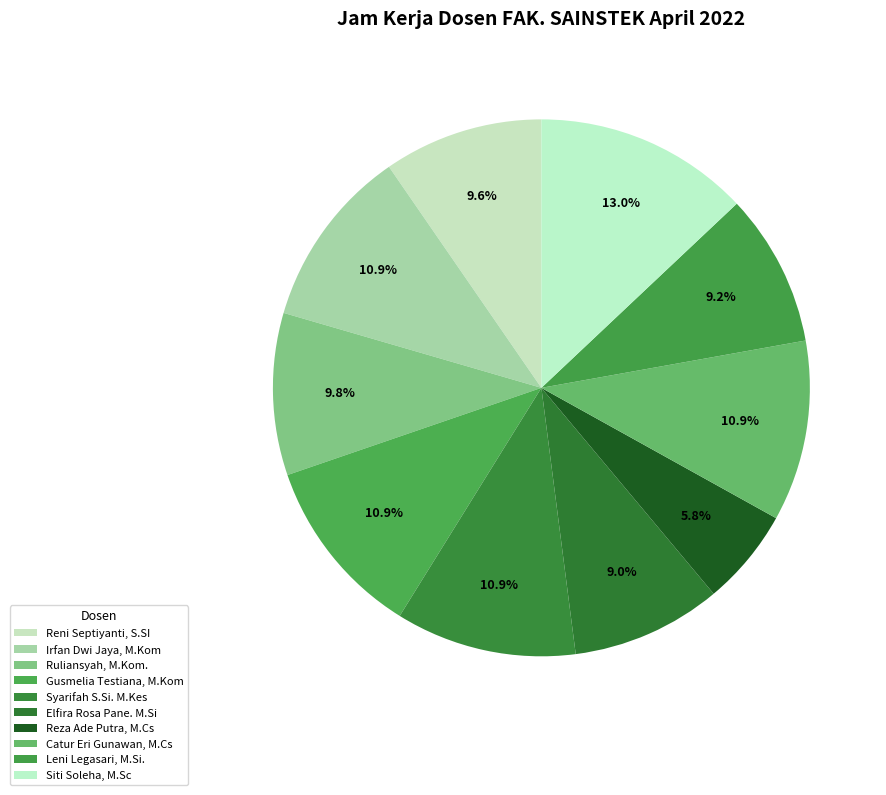

To the nearest percent, what is the average slice percentage?

10%